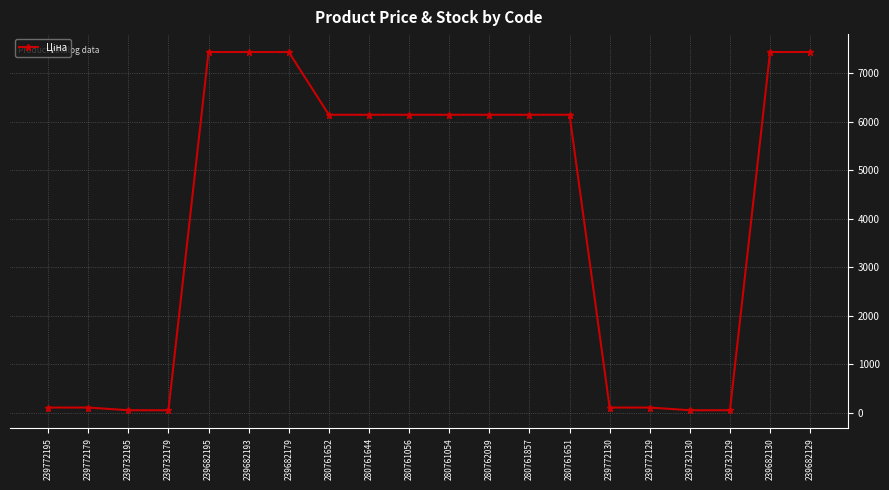

What is the maximum value shown in the chart?

7436.2